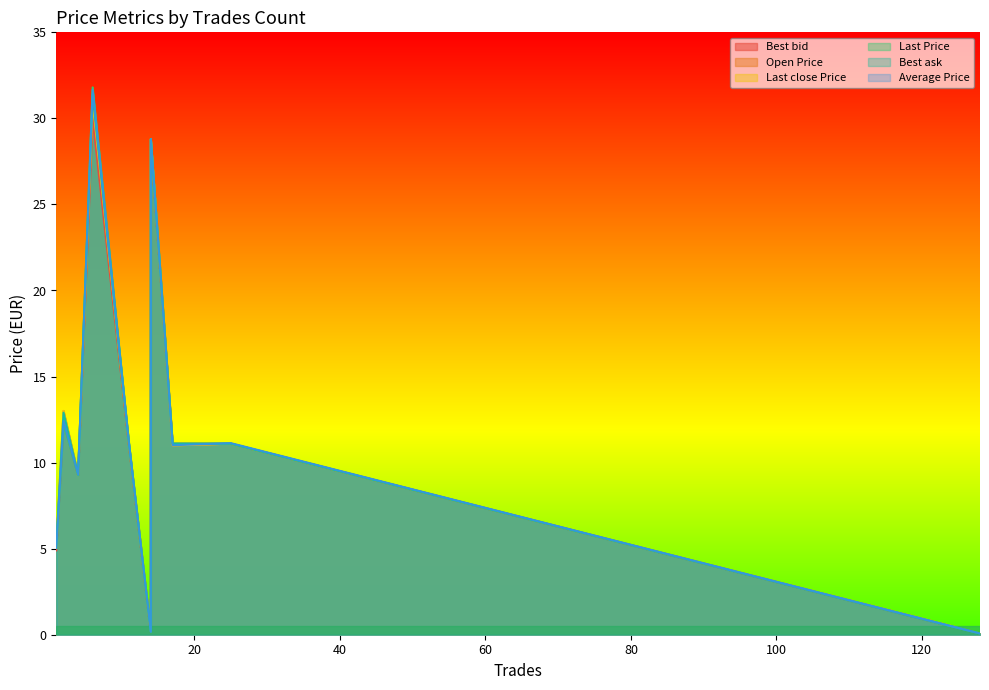

Reading right to left, transcribe all the data shown in this chart.

Best bid: SMA1R=30.0	SCM1R=4.9	SAF1R=11.1	RKB1R=0.1	OLF1R=9.3	MDARA=28.6	LJM1R=12.4	HMX1R=9.9	GZE1R=11.0	DPK1R=0.2	BAL1R=11.1
Open Price: SMA1R=31.4	SCM1R=5.0	SAF1R=11.1	RKB1R=0.1	OLF1R=9.3	MDARA=28.8	LJM1R=13.0	HMX1R=10.1	GZE1R=11.0	DPK1R=0.2	BAL1R=11.0
Last close Price: SMA1R=31.0	SCM1R=5.0	SAF1R=11.1	RKB1R=0.1	OLF1R=9.3	MDARA=28.8	LJM1R=13.0	HMX1R=10.1	GZE1R=11.1	DPK1R=0.2	BAL1R=11.0
Last Price: SMA1R=31.8	SCM1R=5.0	SAF1R=11.1	RKB1R=0.1	OLF1R=9.3	MDARA=28.8	LJM1R=12.3	HMX1R=10.0	GZE1R=11.1	DPK1R=0.2	BAL1R=11.1
Best ask: SMA1R=31.4	SCM1R=5.0	SAF1R=11.1	RKB1R=0.1	OLF1R=9.3	MDARA=28.8	LJM1R=12.9	HMX1R=10.0	GZE1R=11.1	DPK1R=0.2	BAL1R=11.1
Average Price: SMA1R=31.7	SCM1R=5.0	SAF1R=11.1	RKB1R=0.1	OLF1R=9.3	MDARA=28.8	LJM1R=12.4	HMX1R=10.0	GZE1R=11.1	DPK1R=0.2	BAL1R=11.0